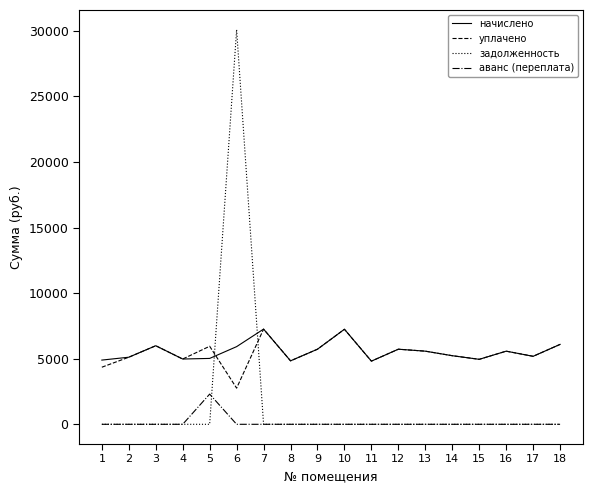

Which series ends up on top after the final intersection of задолженность and уплачено?

уплачено